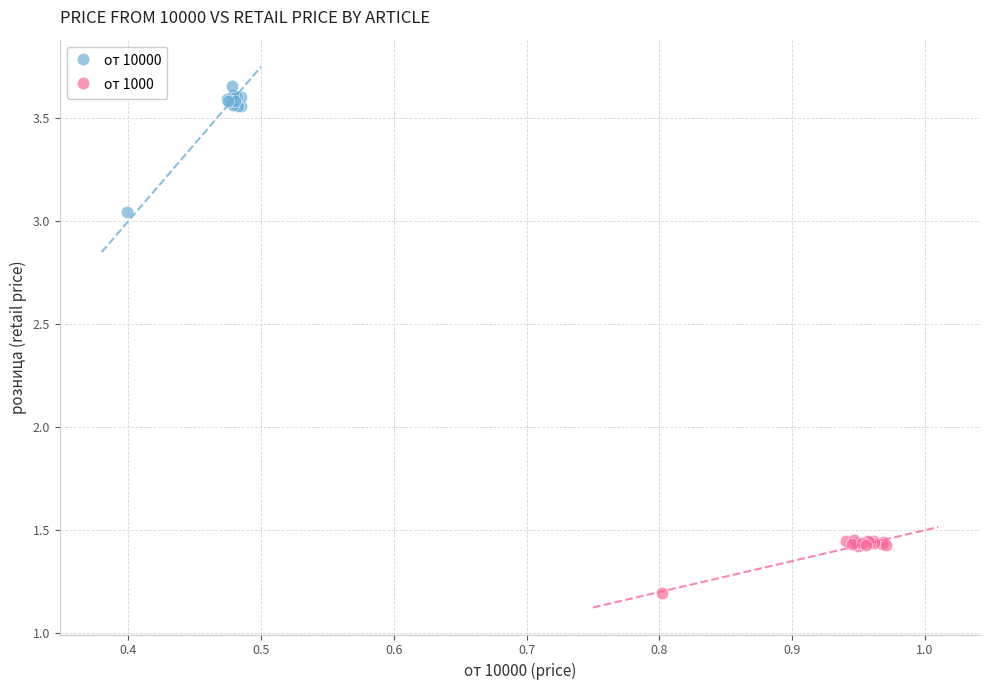

Which series contains the lowest Y value?

от 1000